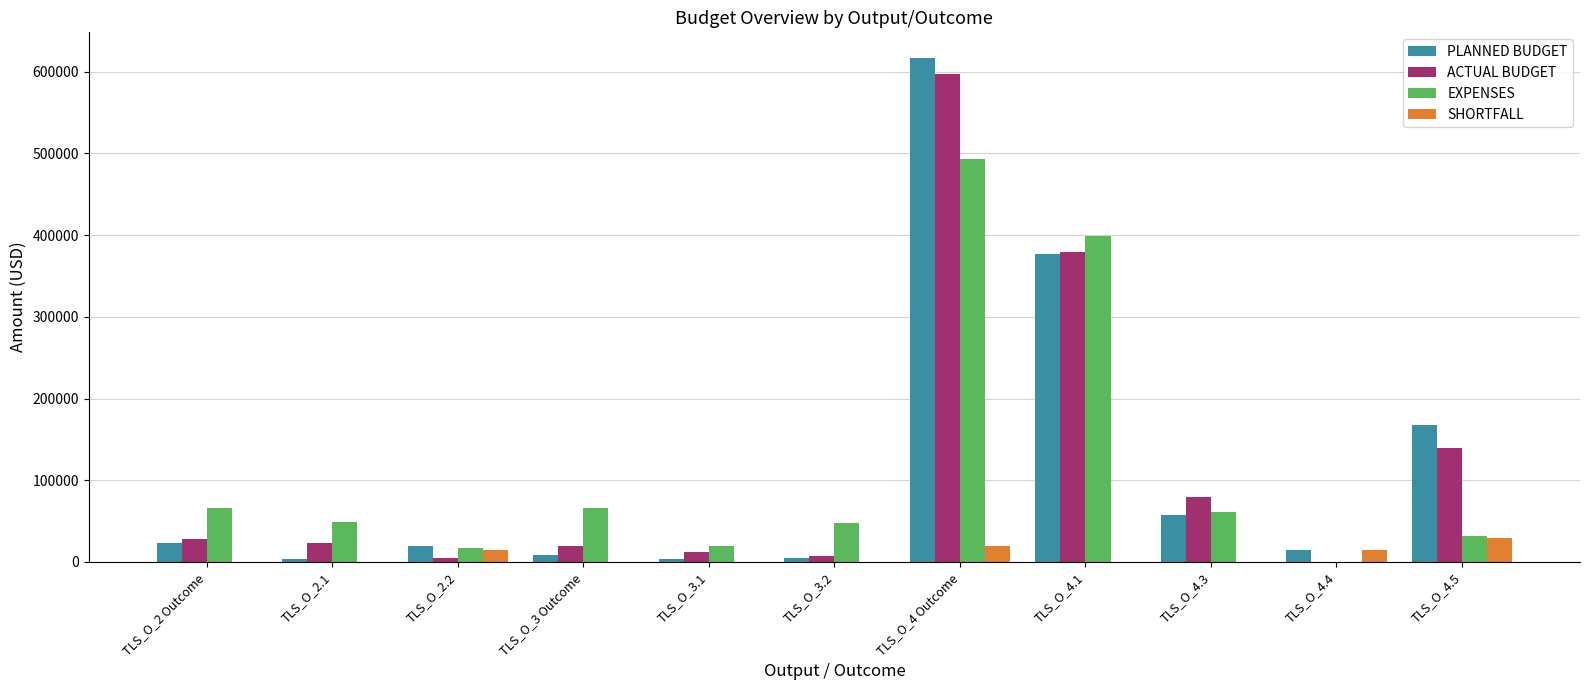

What is the sum of all PLANNED BUDGET values?

1296678.0